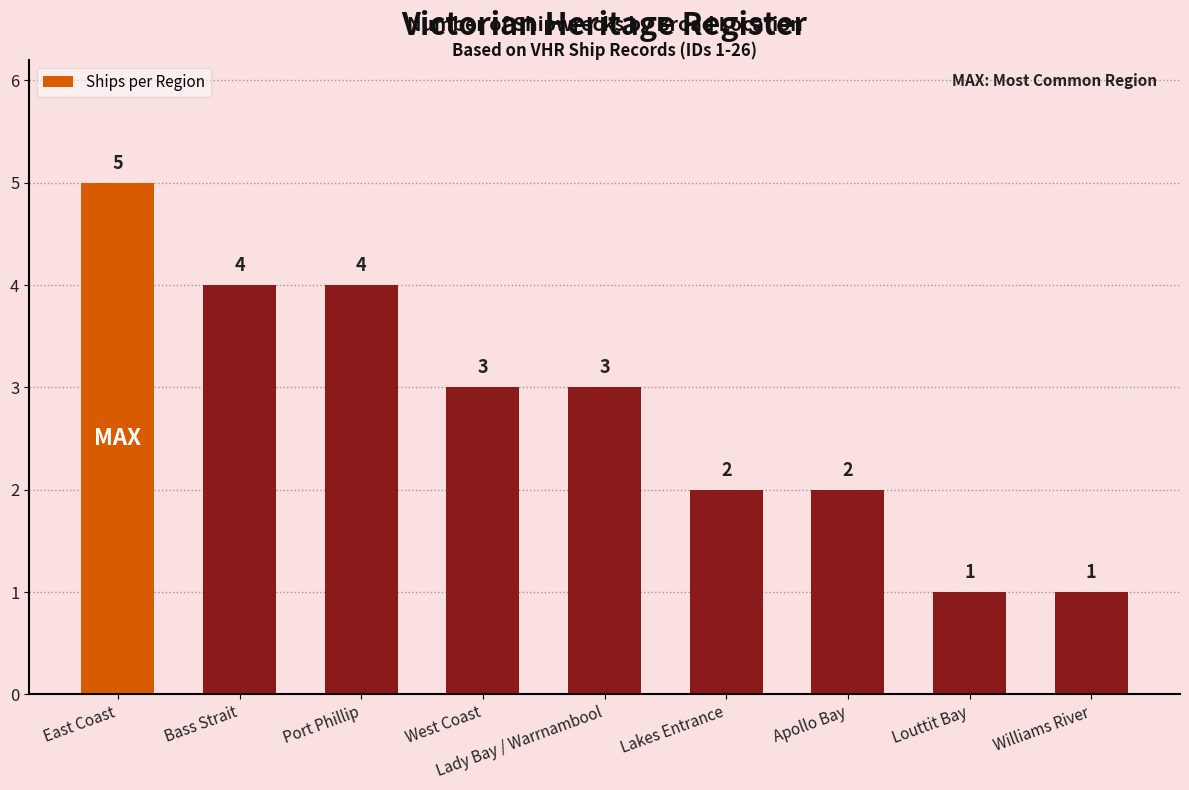

What is the value of the 1st bar from the left?

5